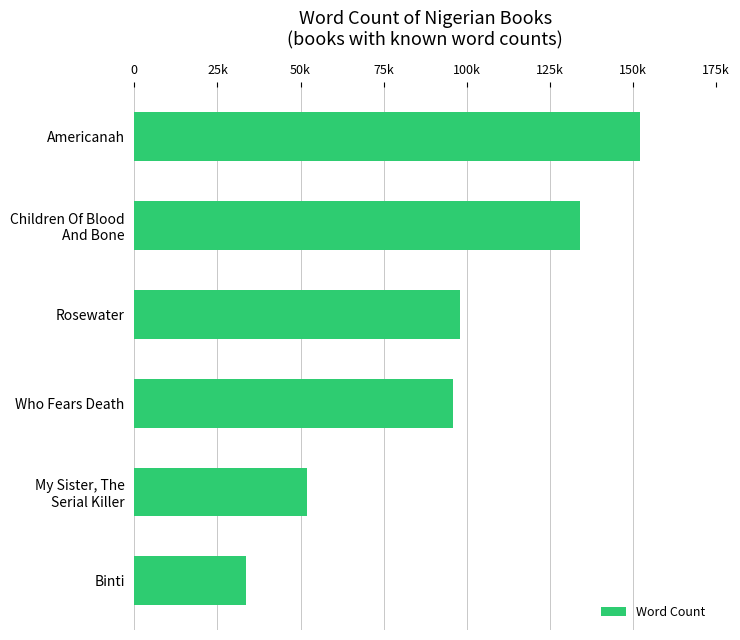

What is the smallest value displayed?

33600